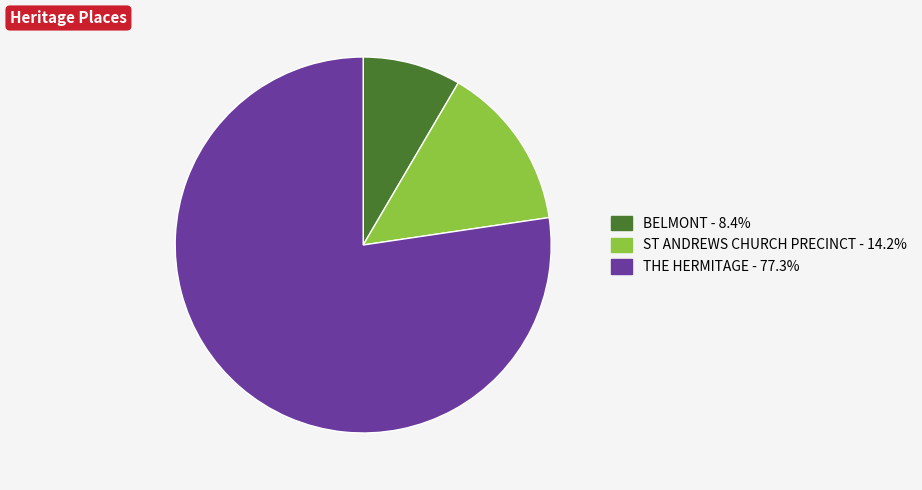

Approximately how many times larger is the value at THE HERMITAGE compared to ST ANDREWS CHURCH PRECINCT?

5.4